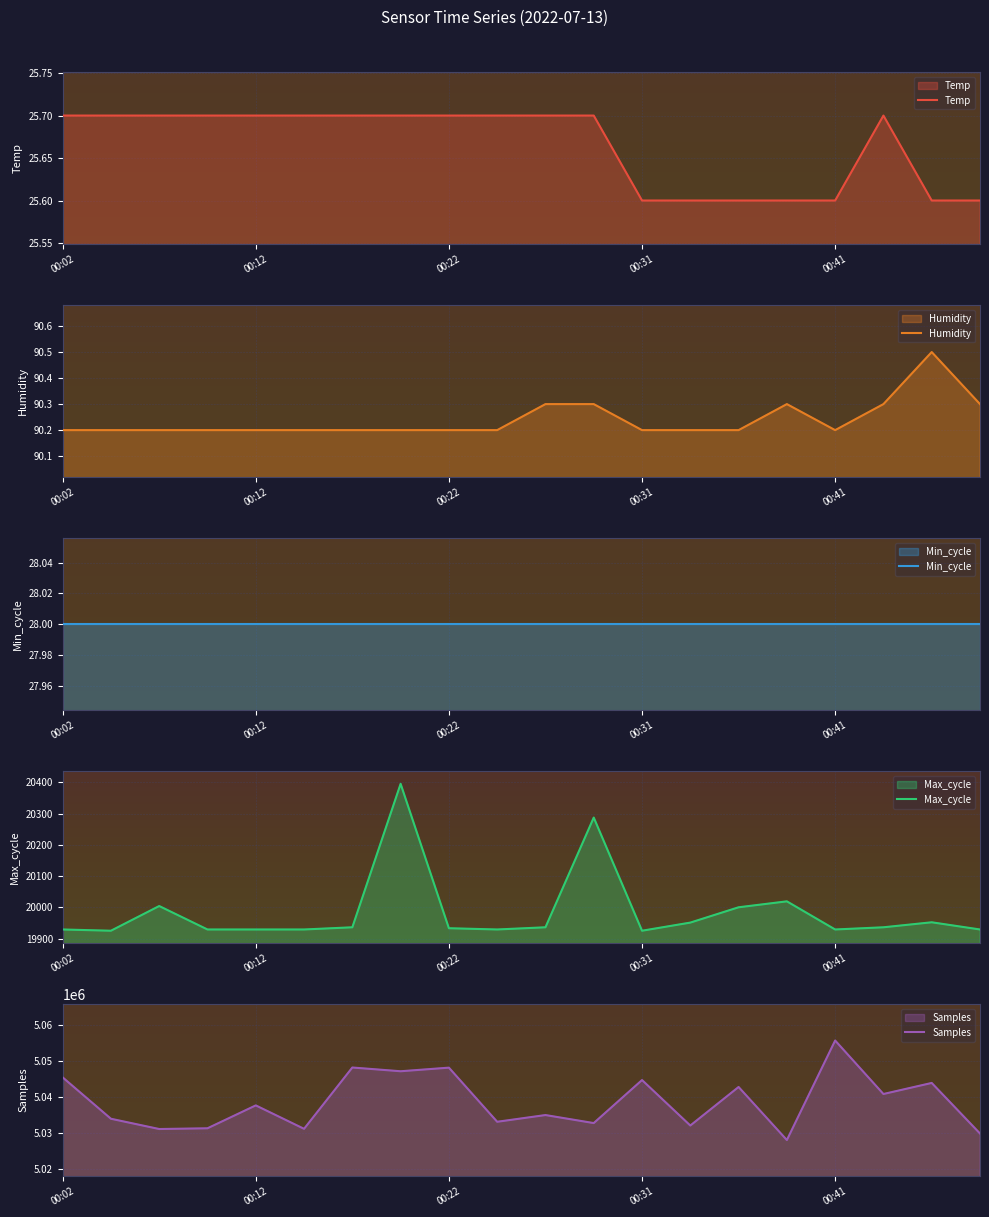

What is the lowest value of the Samples series?

5028018